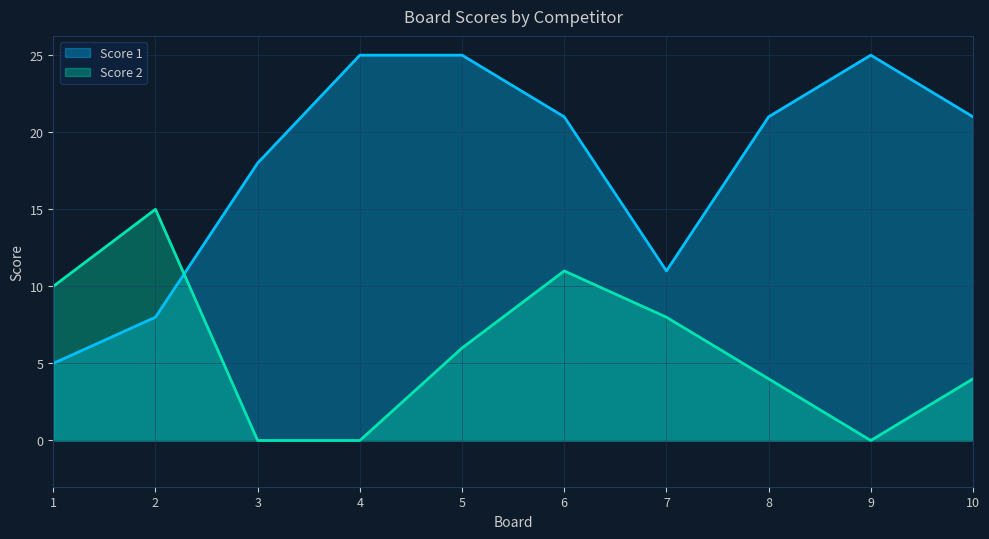

Which category has the highest value across all series?

4